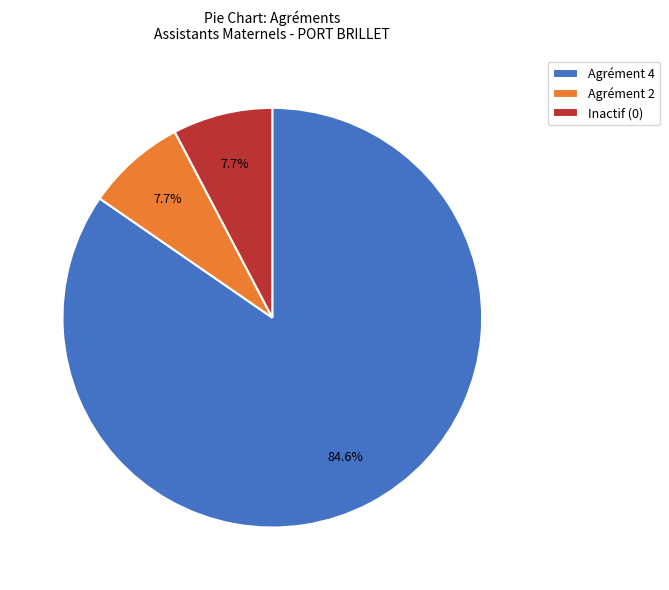

What is the largest slice in the pie chart?

Agrément 4